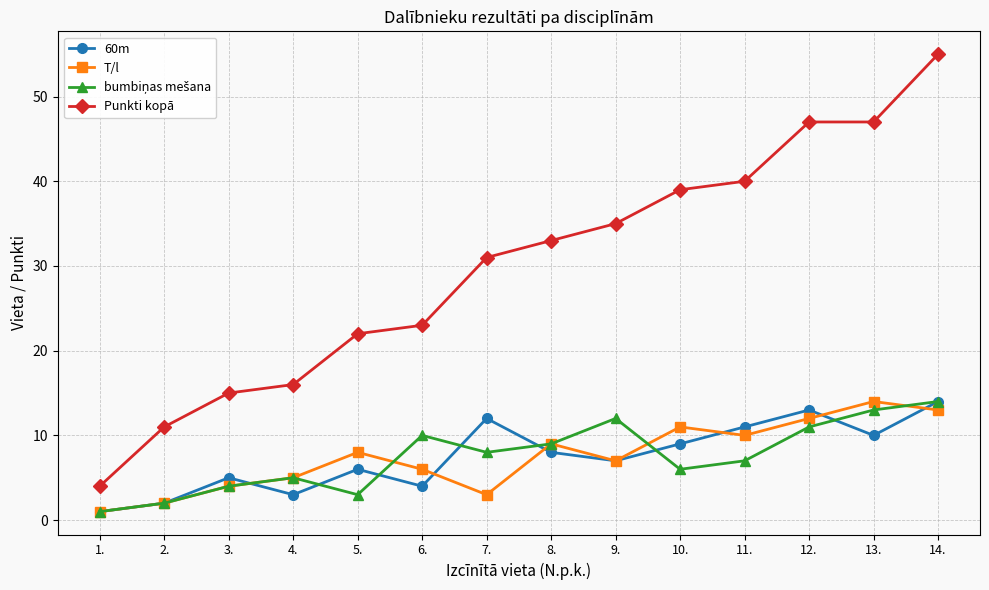

What is the minimum value for T/l?

1